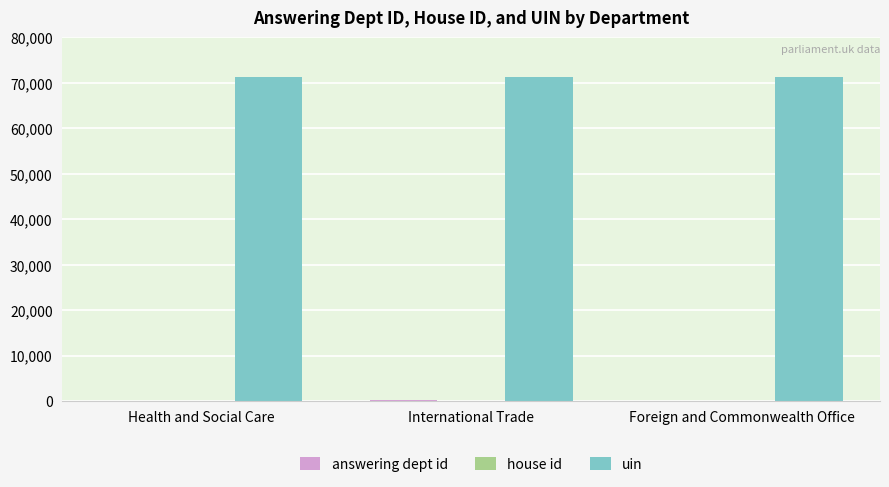

Are the bars grouped side by side (vs. stacked)?

Yes